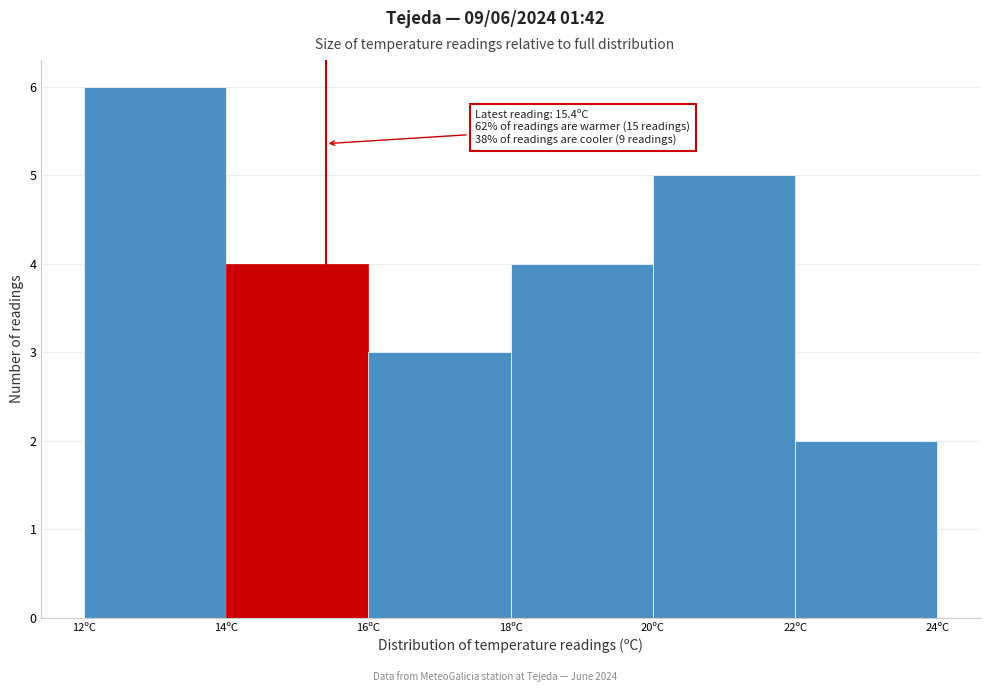

Over which range of the x-axis is the bar tallest?

12 to 14